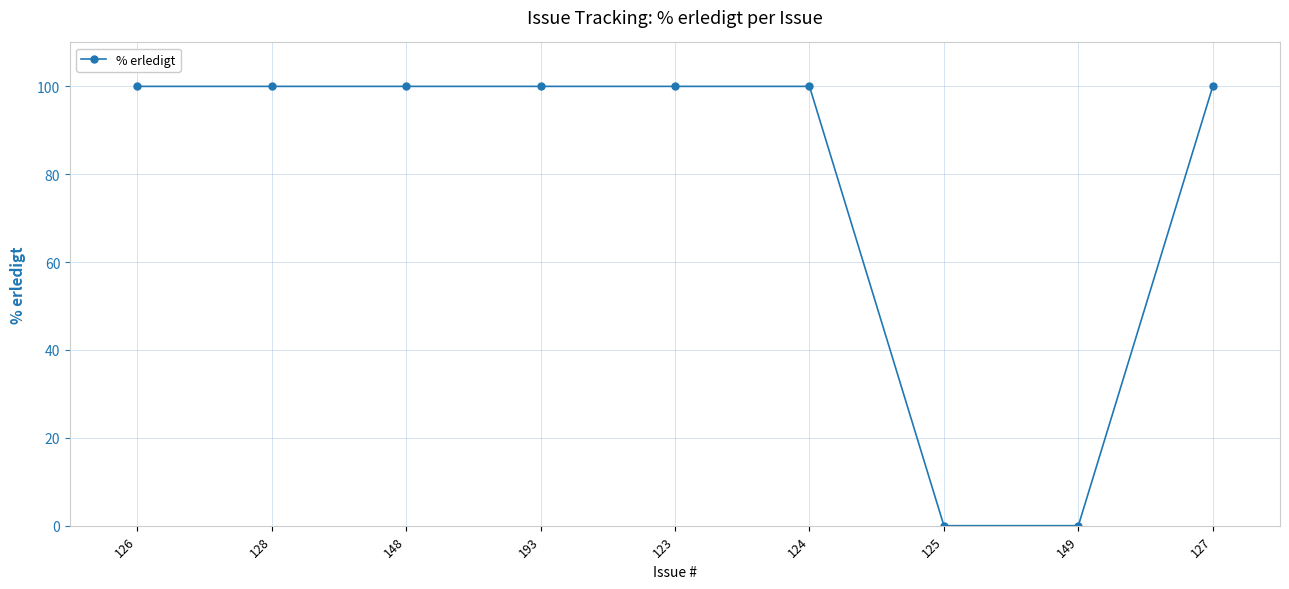

What is the maximum value shown in the chart?

100